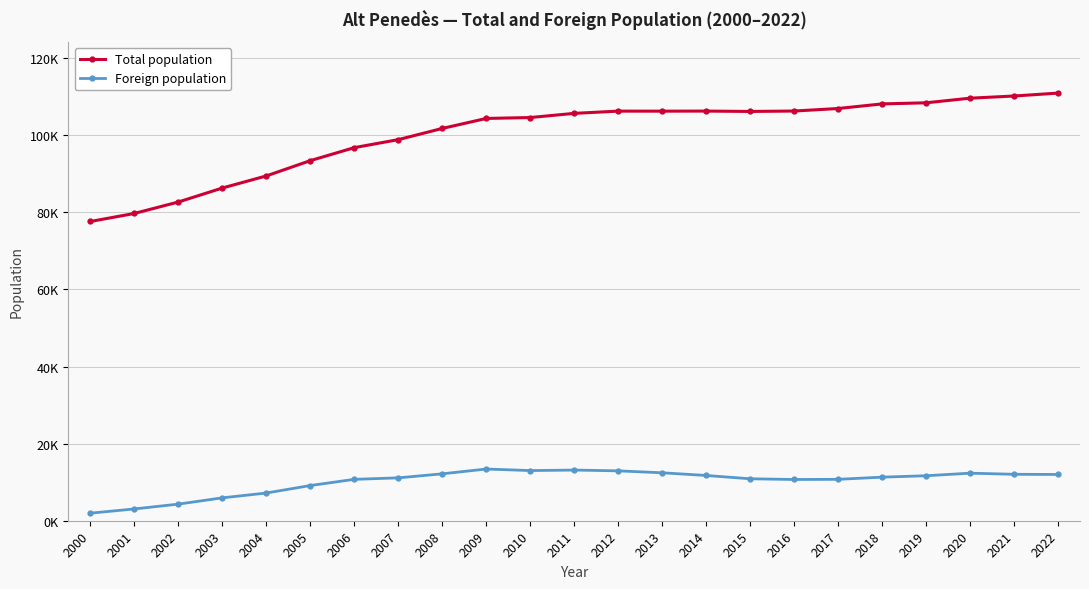

What are all the series names shown in the legend?

Total population, Foreign population